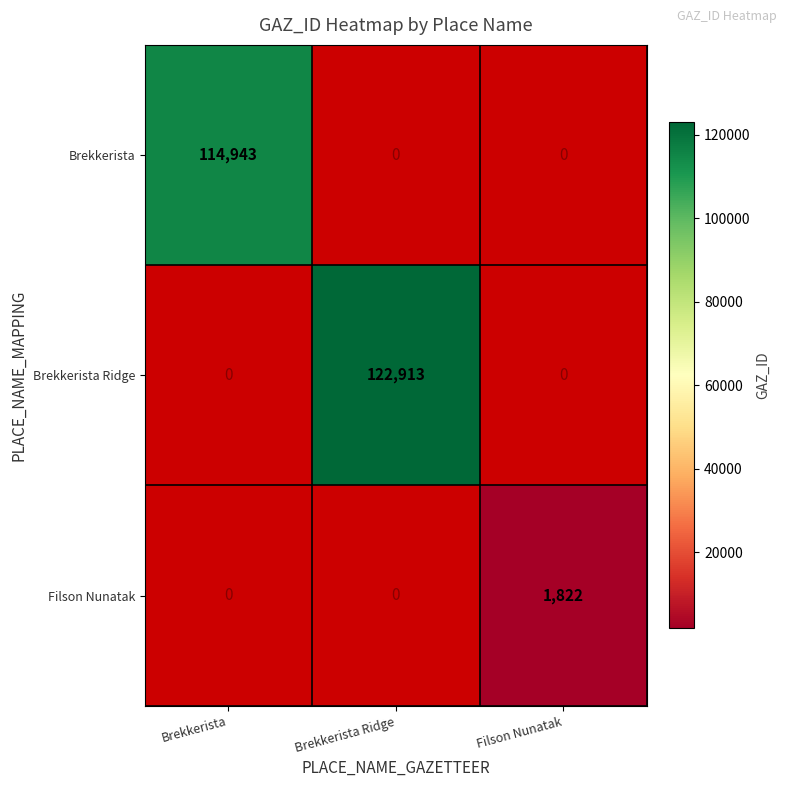

The value of Filson Nunatak at Filson Nunatak is 1822. True or false?

True